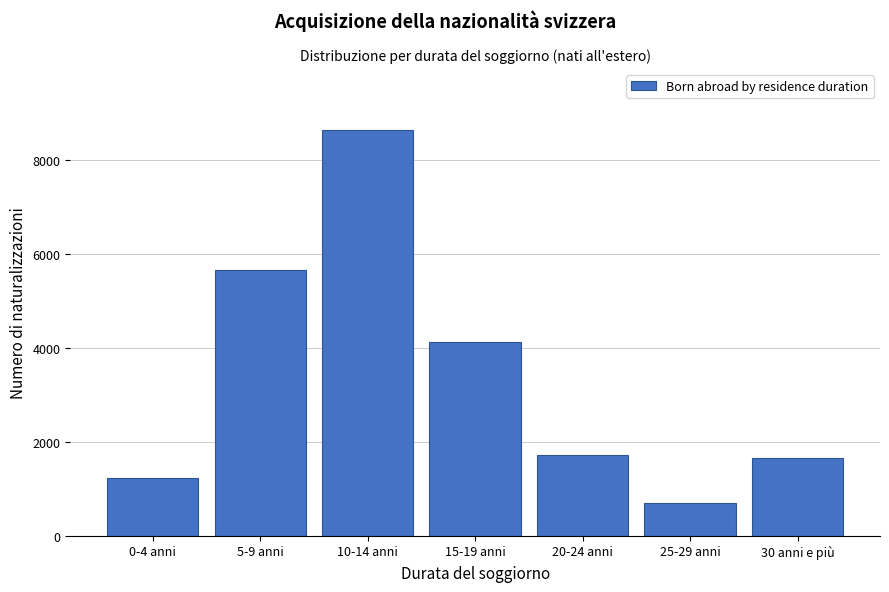

Reading left to right, list all the values displayed in this chart.

1219	5645	8635	4108	1705	701	1657